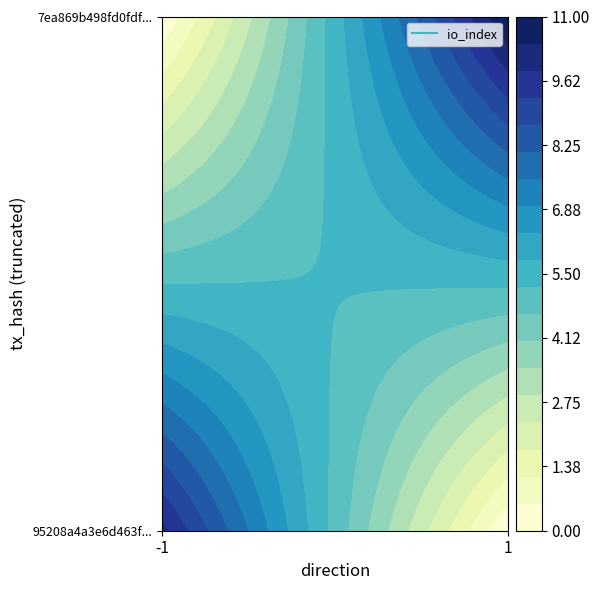

Reading right to left, what are all the values shown in this chart?

95208a4a3e6d463f616819b8293a776aed9f05f: 10	-1
7ea869b498fd0fdf4b797567e76acff84053b24: 11	1